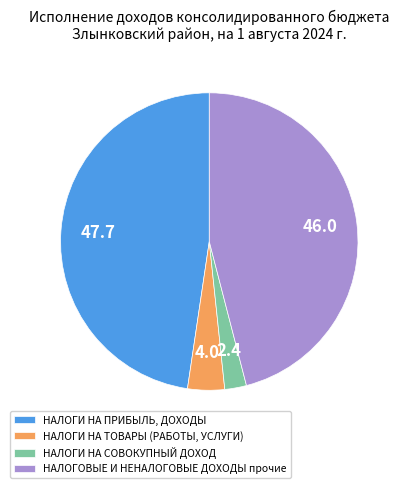

How many segments does this pie chart have?

4